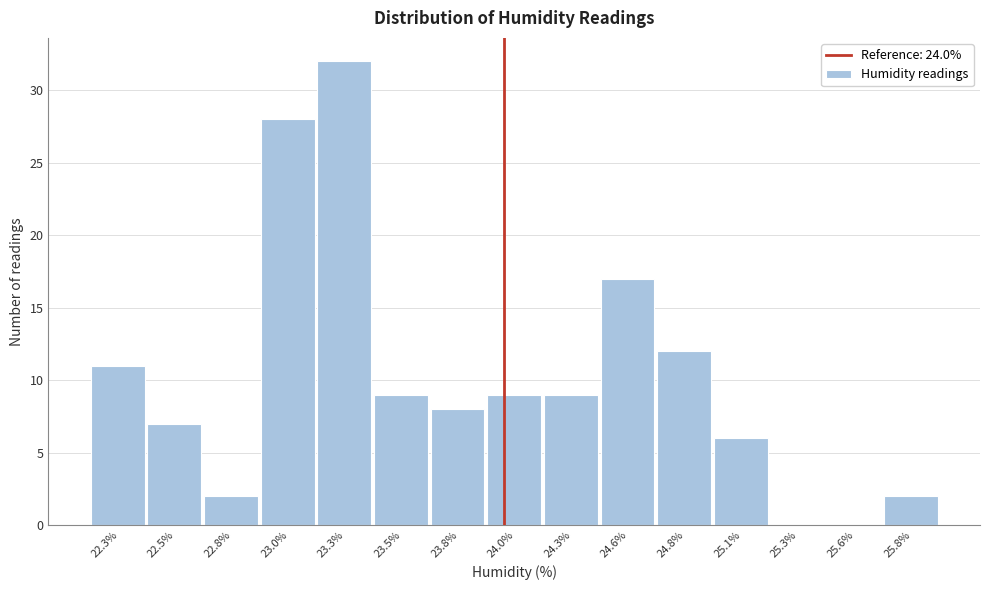

Reading left to right, list all the values displayed in this chart.

22.3%=11	22.5%=7	22.8%=2	23.0%=28	23.3%=32	23.5%=9	23.8%=8	24.0%=9	24.3%=9	24.6%=17	24.8%=12	25.1%=6	25.3%=0	25.6%=0	25.8%=2